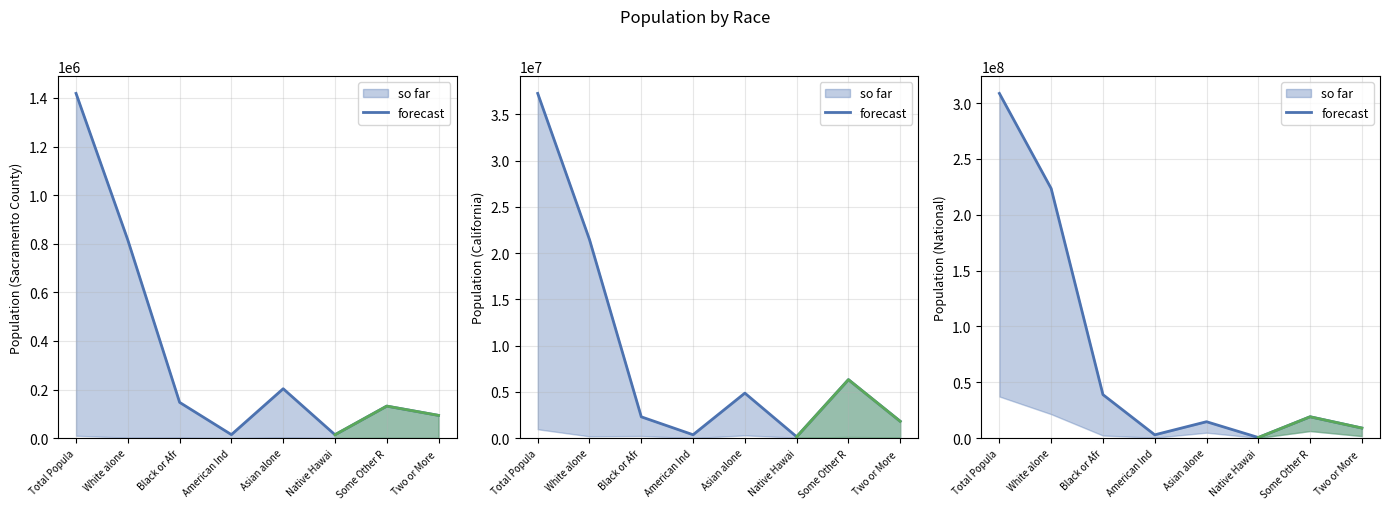

How many distinct data groups are displayed?

3